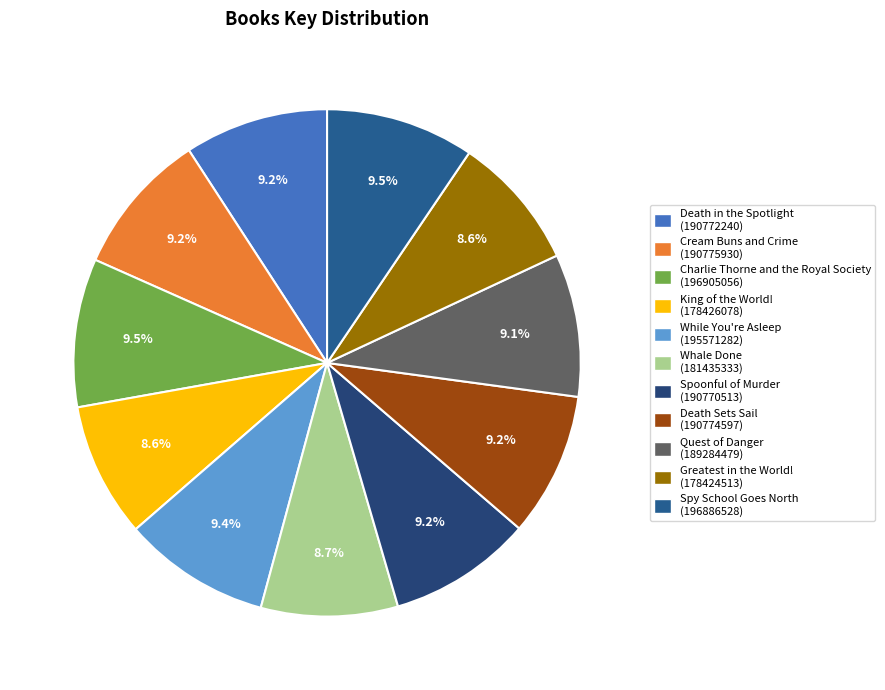

Is there a majority slice in this chart?

No